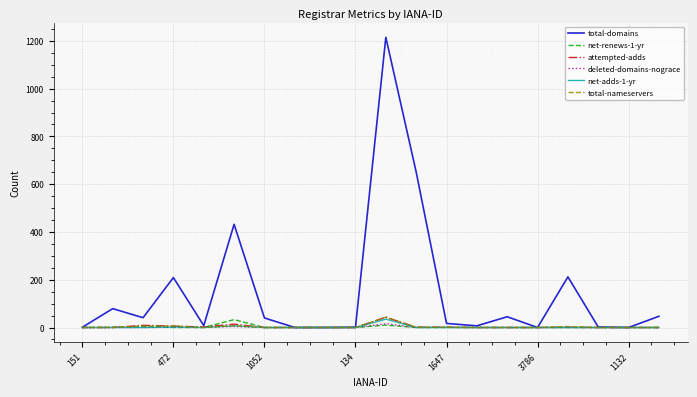

Which series has the largest total across all categories?

total-domains